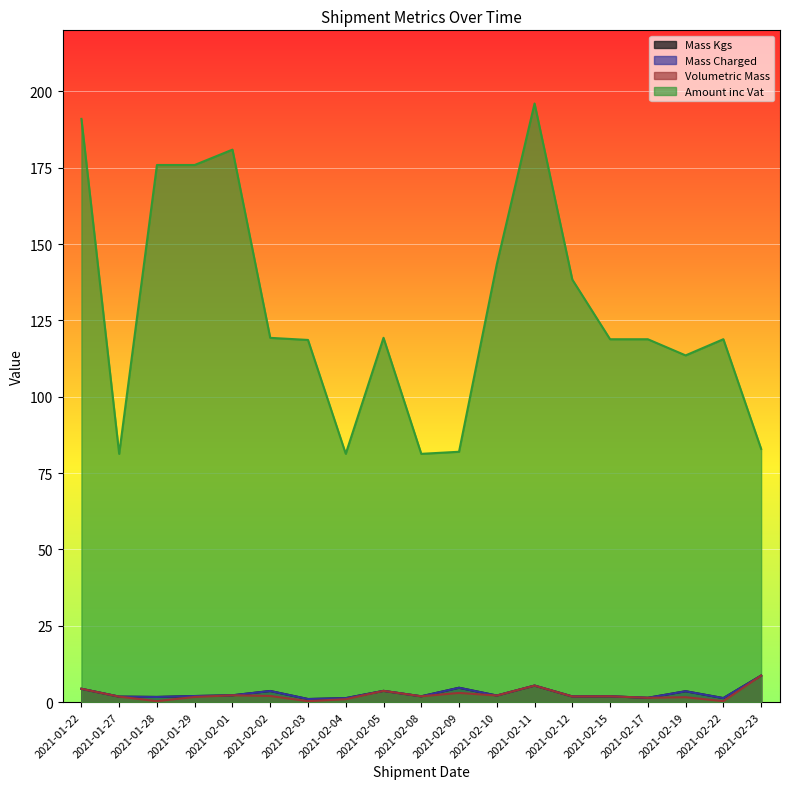

At 2021-01-28, list the series in order from largest to smallest.

Amount inc Vat, Mass Kgs, Mass Charged, Volumetric Mass